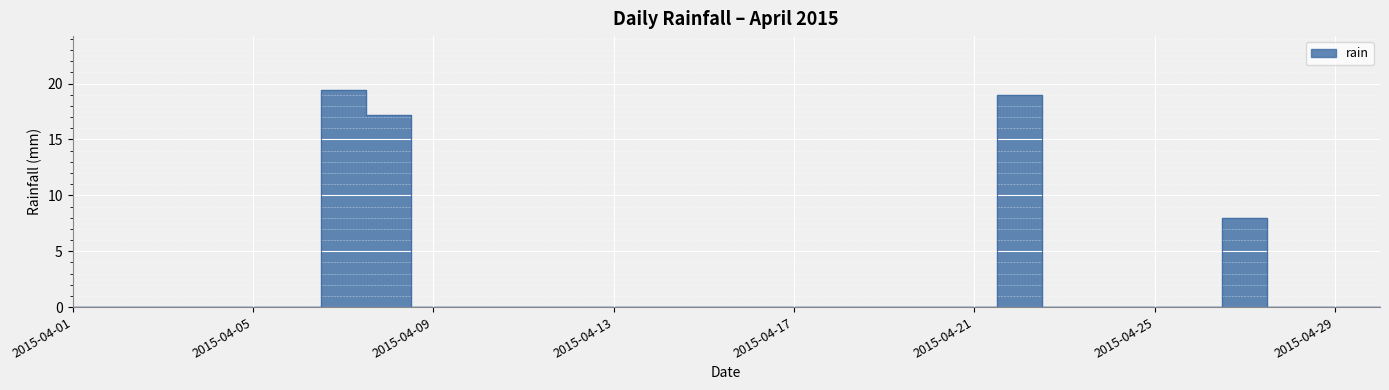

Rank the categories by value from lowest to highest.

2015-04-01, 2015-04-02, 2015-04-03, 2015-04-04, 2015-04-05, 2015-04-06, 2015-04-09, 2015-04-10, 2015-04-11, 2015-04-12, 2015-04-13, 2015-04-14, 2015-04-15, 2015-04-16, 2015-04-17, 2015-04-18, 2015-04-19, 2015-04-20, 2015-04-21, 2015-04-23, 2015-04-24, 2015-04-25, 2015-04-26, 2015-04-28, 2015-04-29, 2015-04-30, 2015-04-27, 2015-04-08, 2015-04-22, 2015-04-07